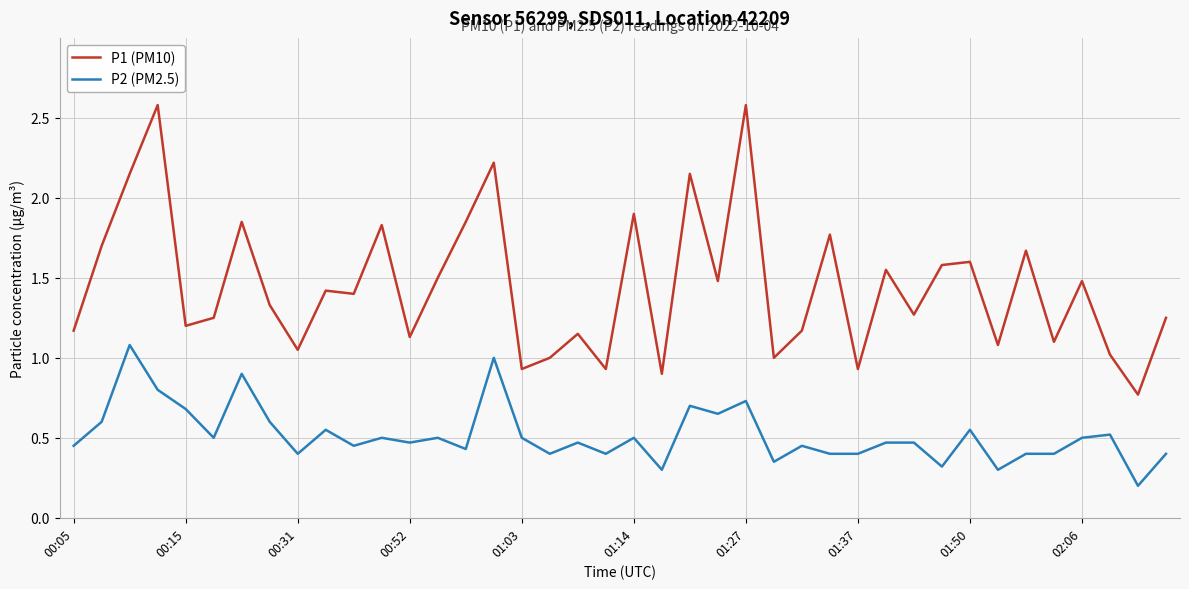

What is the greatest value displayed?

2.6